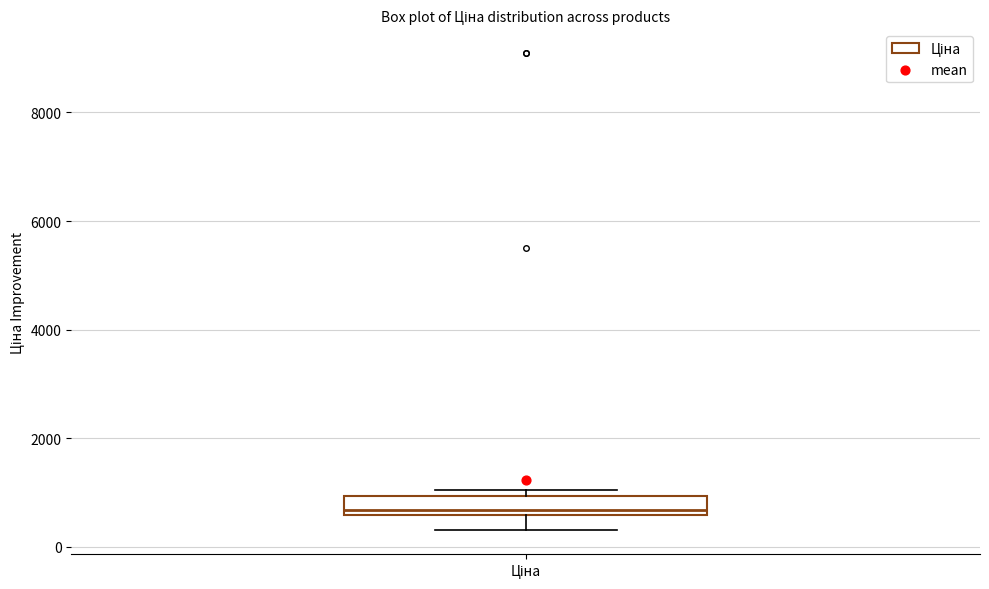

Where does the lower whisker of the box for Ціна end on the y-axis? The values are not printed on the chart, so give them approximately, as read against the axis.

400